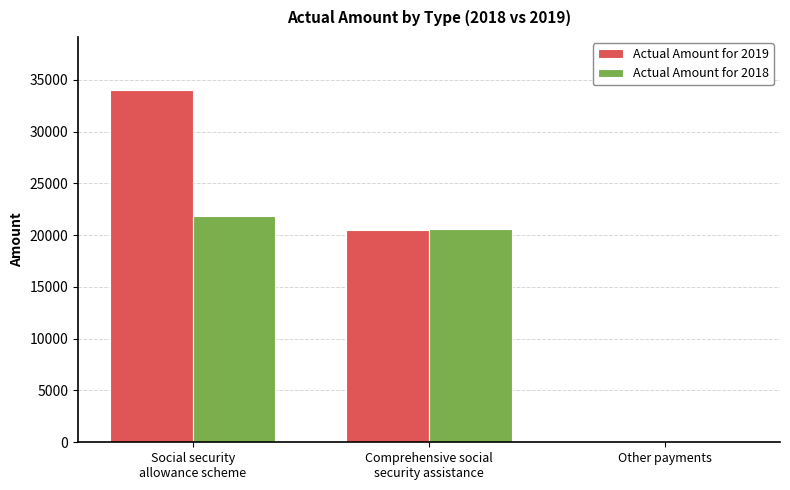

Does the chart contain stacked bars?

No